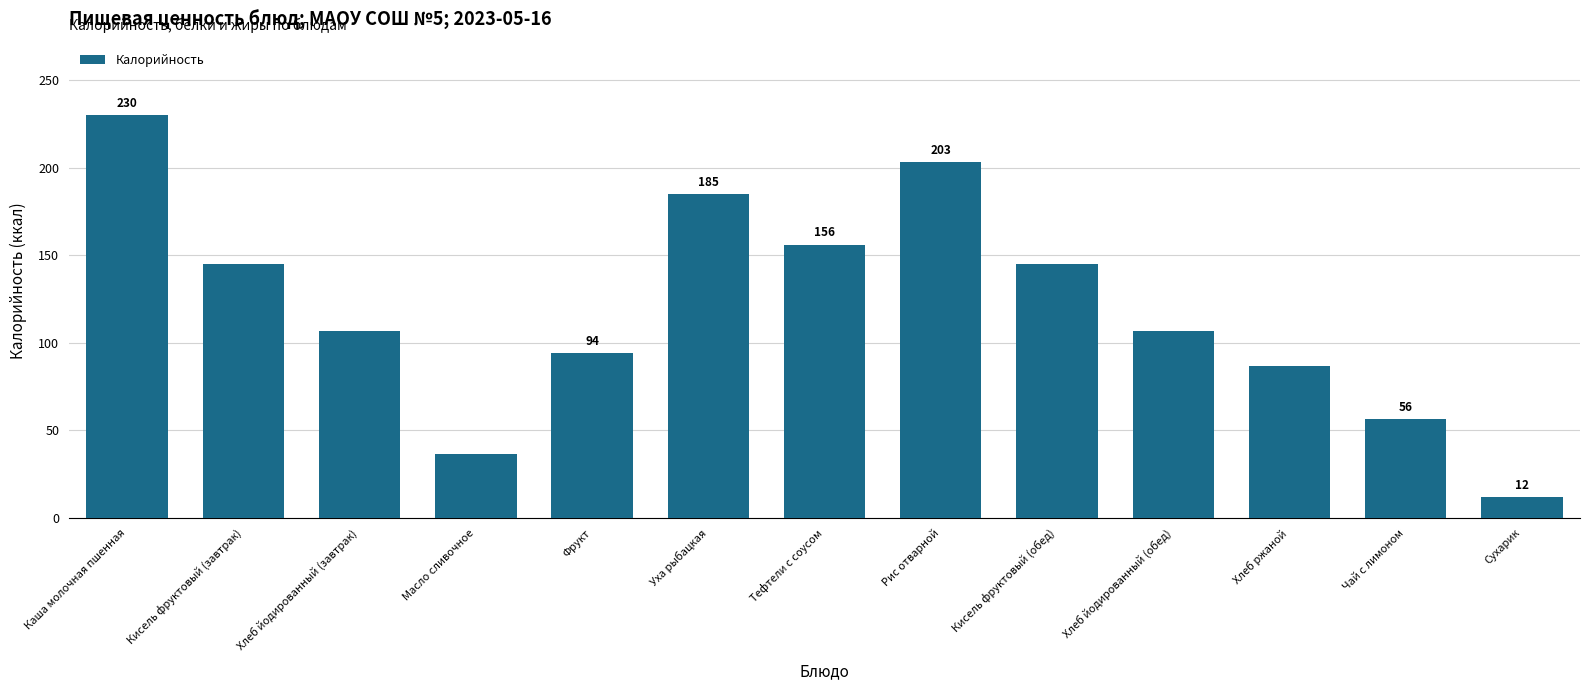

Approximately how many times larger is the value at Хлеб ржаной compared to Рис отварной?

0.4